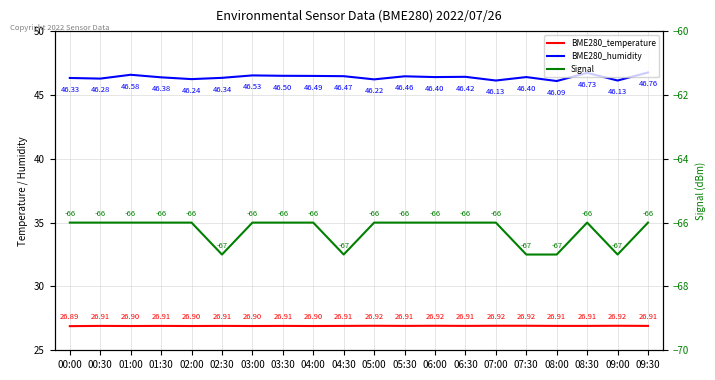

List the series in order of their overall mean, highest first.

BME280_humidity, BME280_temperature, Signal